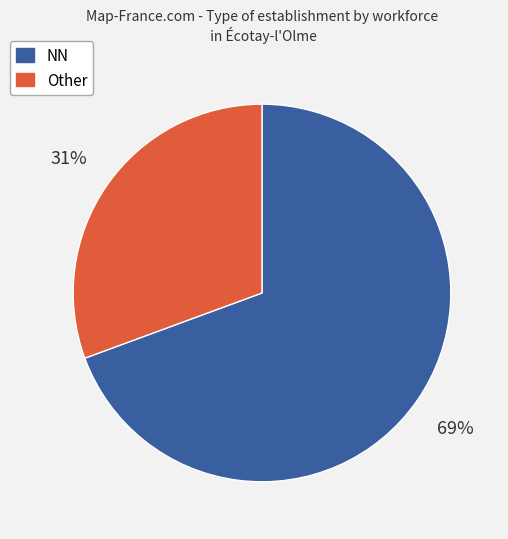

Is there a majority slice in this chart?

Yes